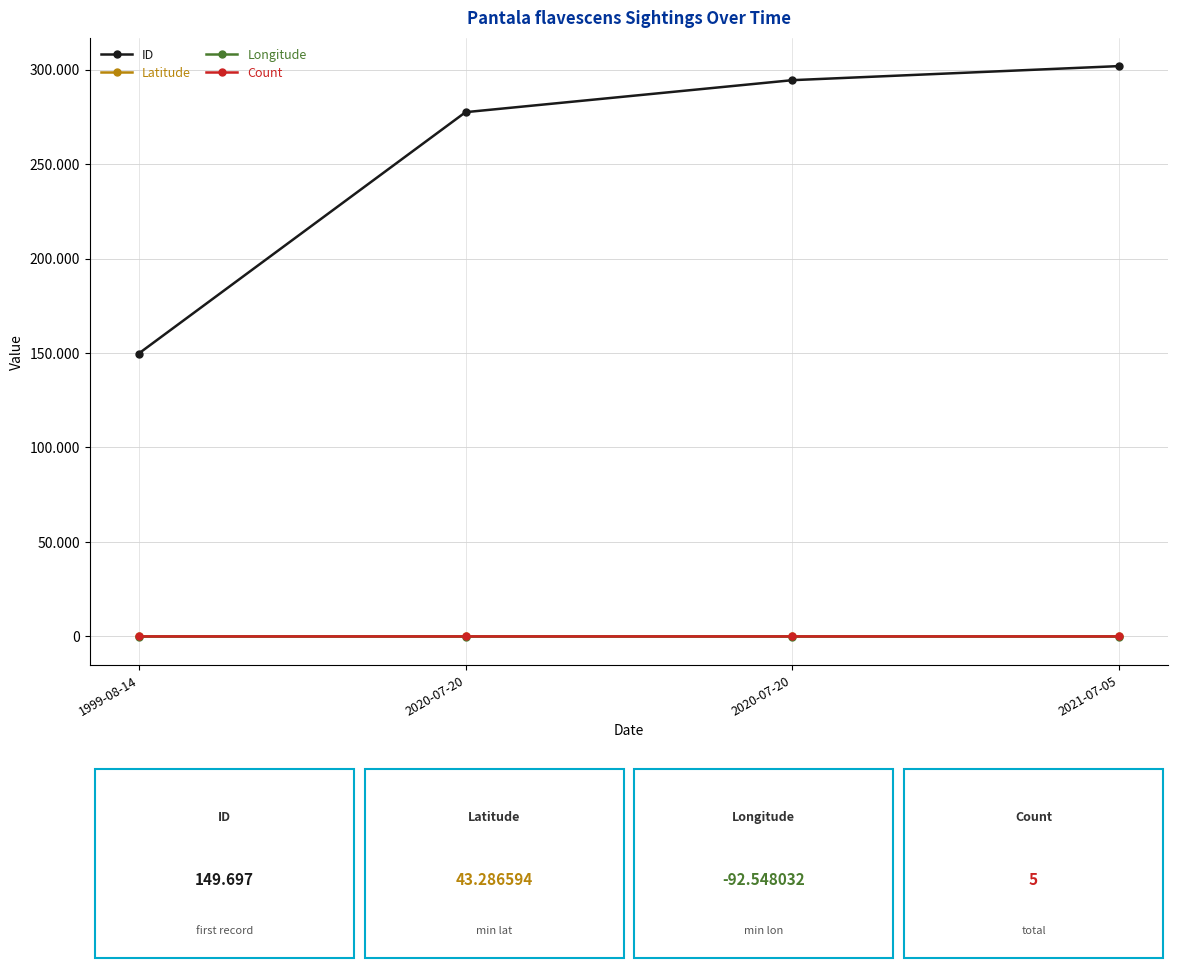

Does the chart have visible grid lines?

Yes